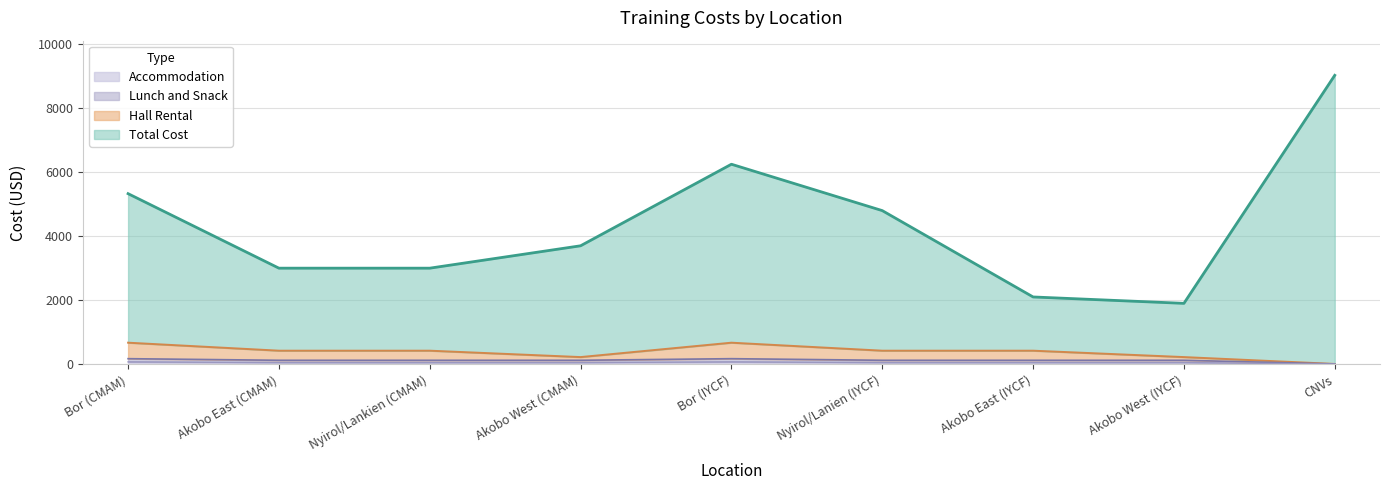

What is the difference between the Lunch and Snack values at Bor (CMAM) and Akobo West (IYCF)?

50.0